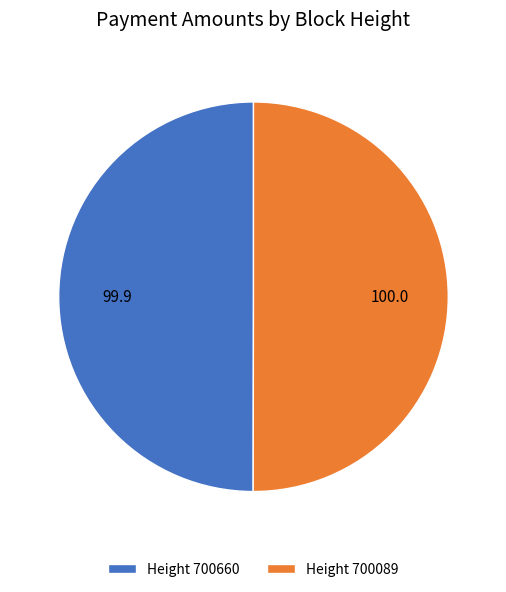

Is the sum of Height 700660 and Height 700089 greater than half?

Yes